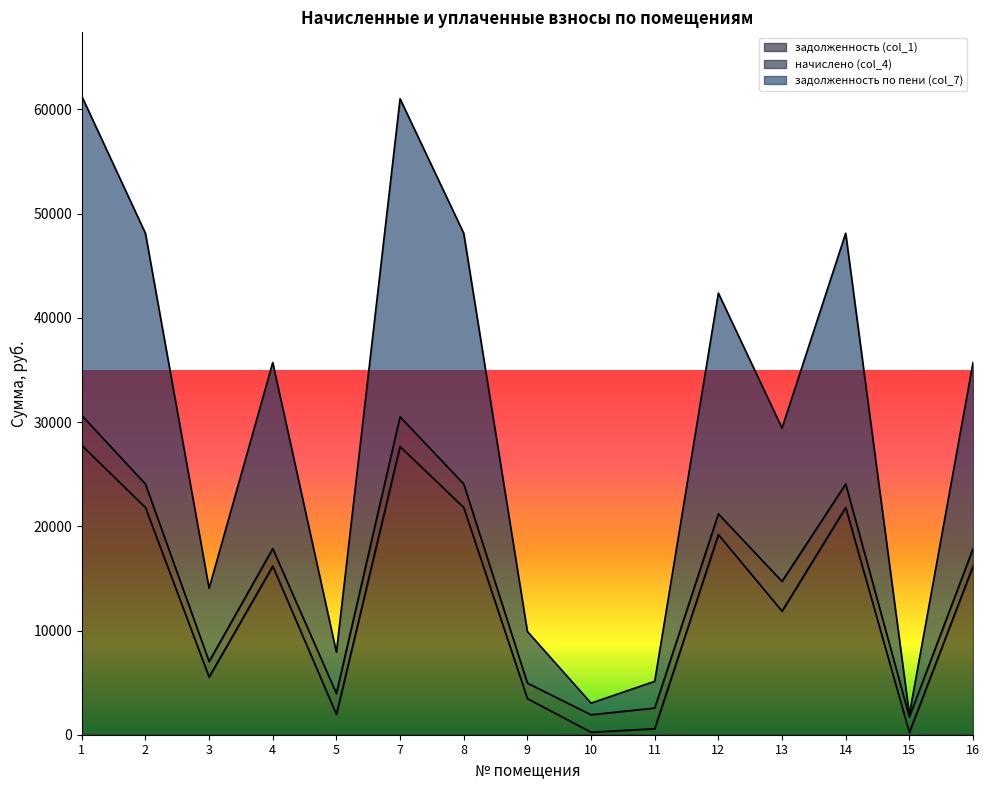

Which series changed the most between 9 and 10?

задолженность по пени (col_7)